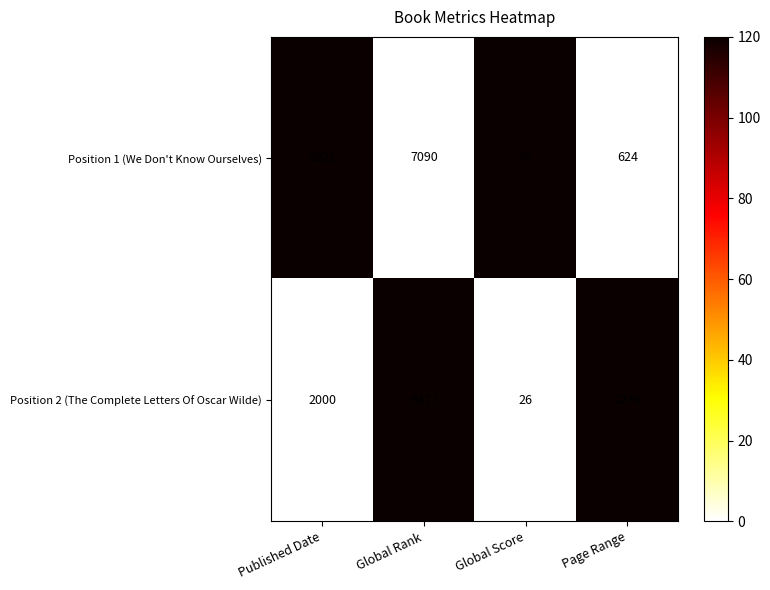

Rank the series by their maximum value, from highest to lowest.

Position 2 (The Complete Letters Of Oscar Wilde), Position 1 (We Don't Know Ourselves)